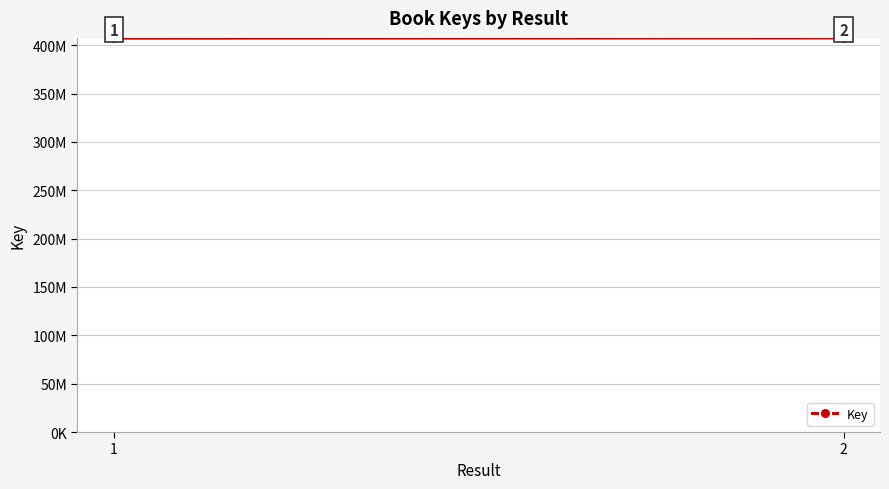

What is the value of the 1st point from the left?

407357076